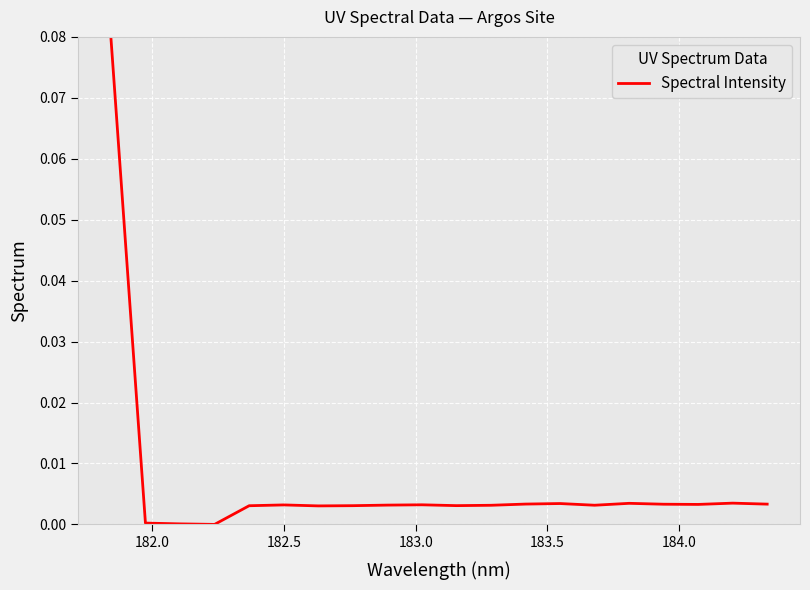

Does the chart have visible grid lines?

Yes